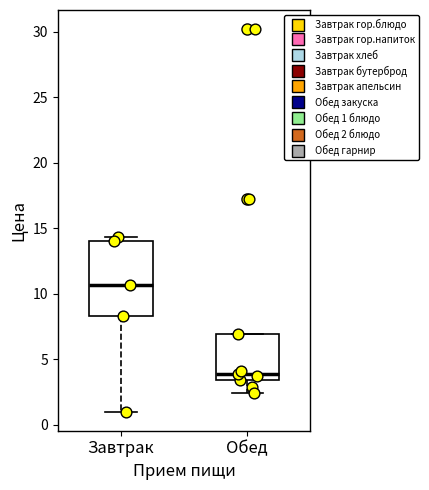

Reading left to right, read every box against the y-axis: the position of its median line, the range the box covers, and the ends of its whiskers. The values are not printed on the chart, so give them approximately, as read against the axis.

Завтрак: median 10.5, box 8.5 to 14.0, whiskers 1.0 to 14.5
Обед: median 4.0, box 3.5 to 7.0, whiskers 2.5 to 7.0